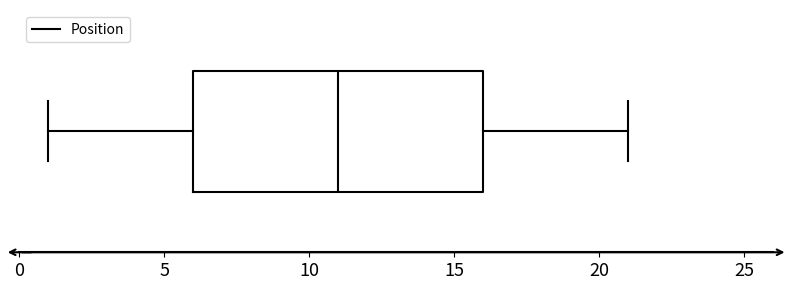

Transcribe this box plot: give where the median line is, the range the box spans, and where the two whiskers end, as read against the x-axis. The values are not printed on the chart, so give them approximately, as read against the axis.

median 11, box 6 to 16, whiskers 1 to 21